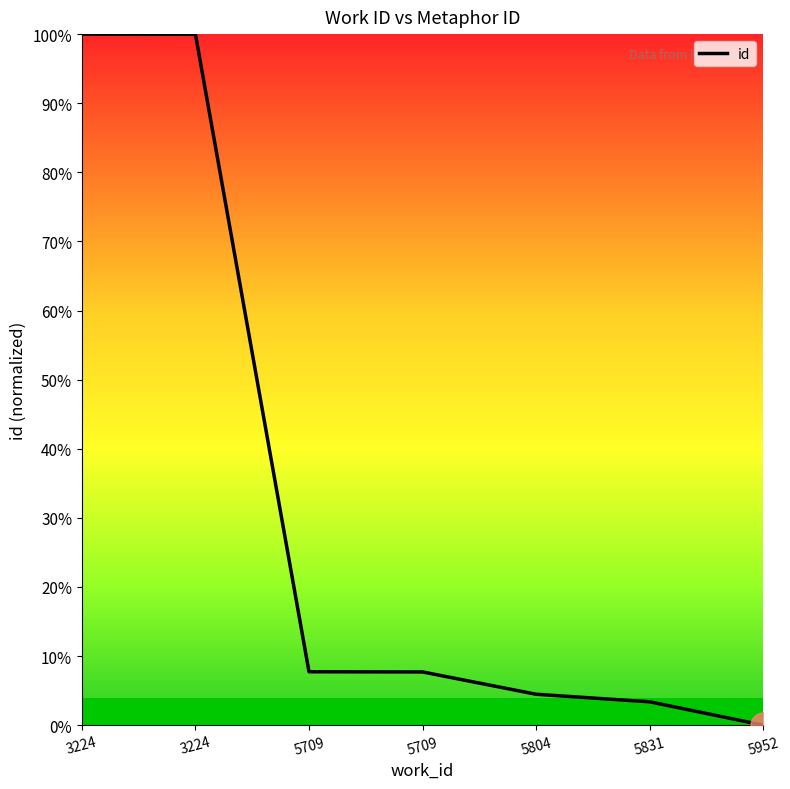

Is this an area chart (filled region under the line)?

Yes